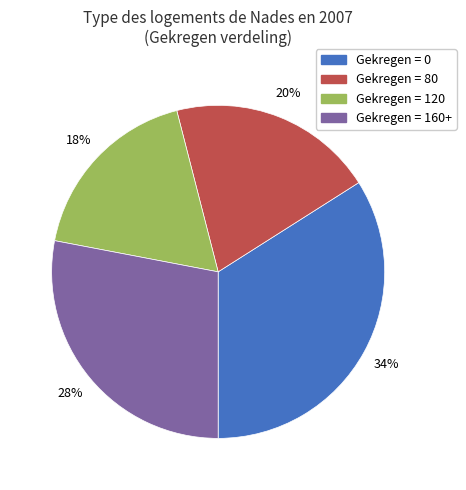

How many slices are in this pie chart?

4